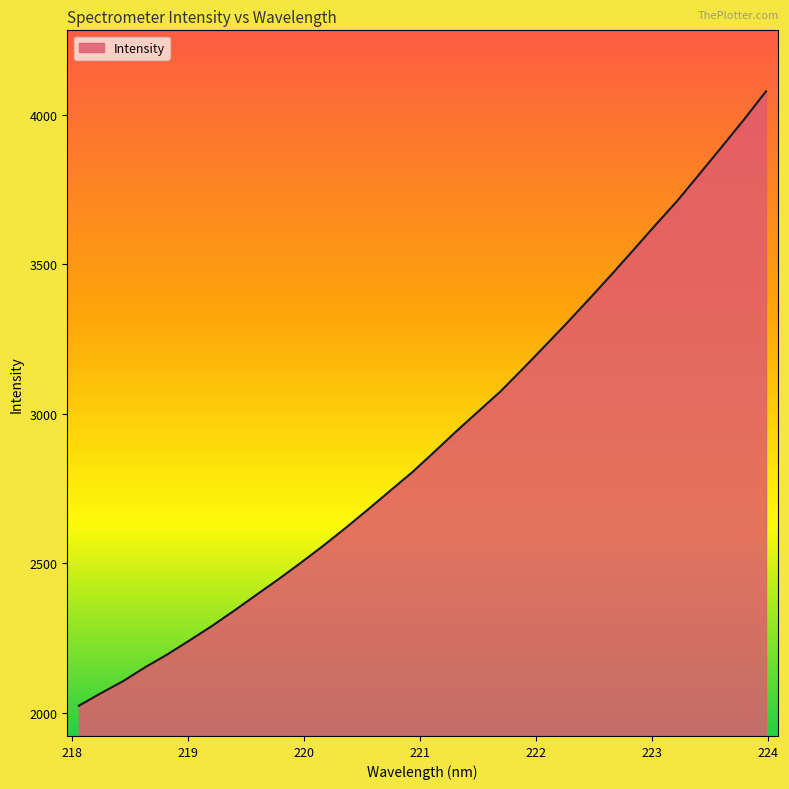

What is the greatest value displayed?

4077.7